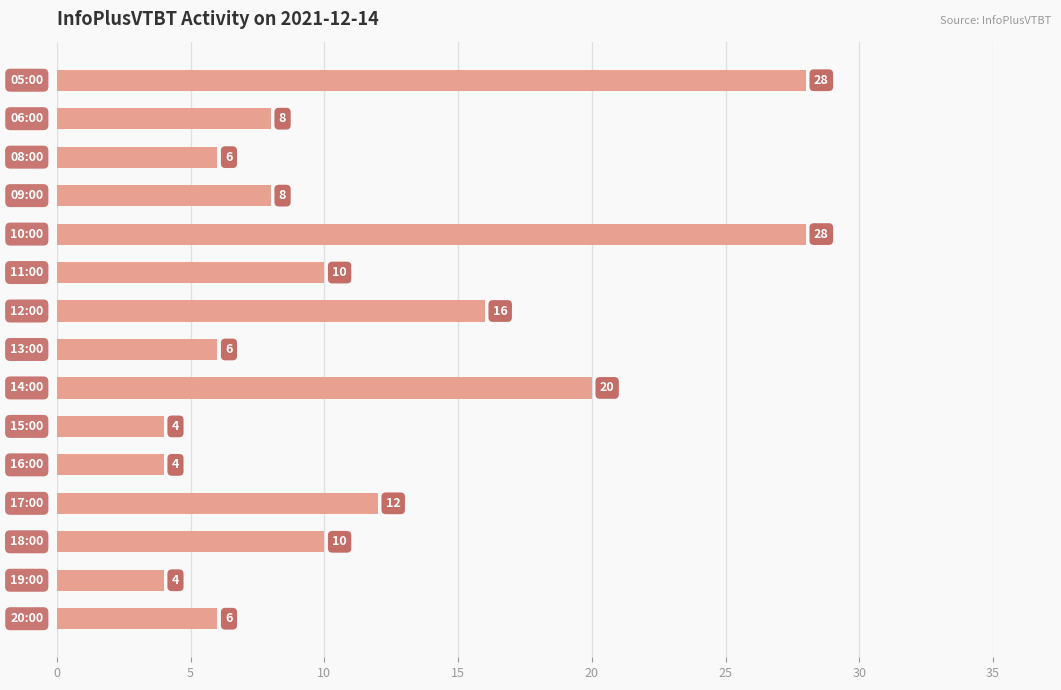

What is the difference between the second highest and minimum values?

24